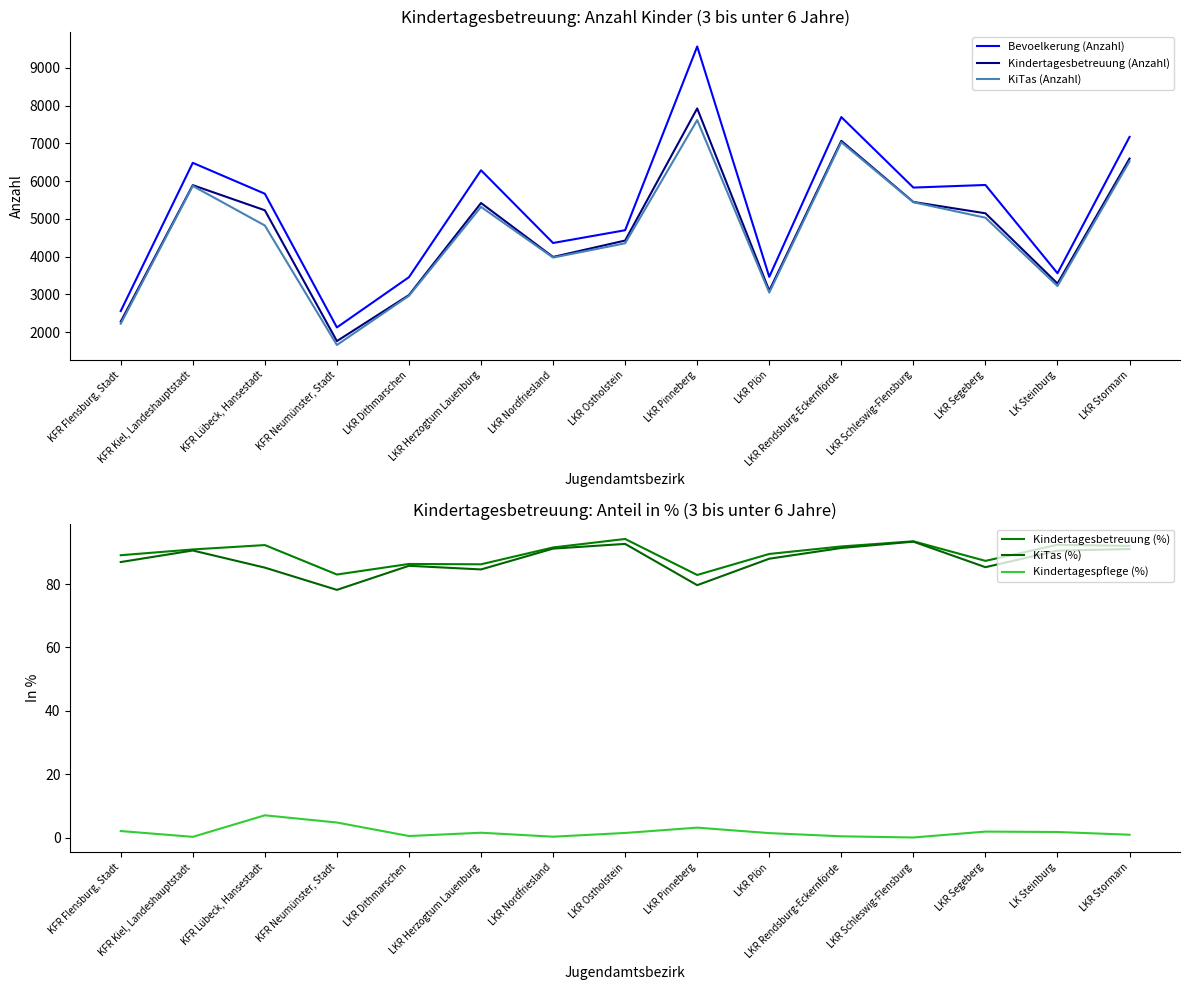

The Kindertagesbetreuung (Anzahl) series shows 3215.2 at LKR Segeberg. True or false?

False